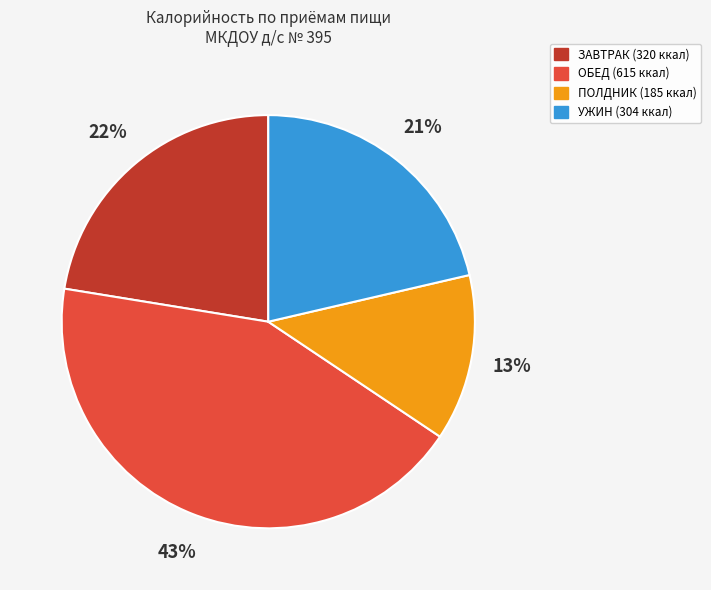

To the nearest percent, what is the difference between the largest and smallest slice percentages?

30%